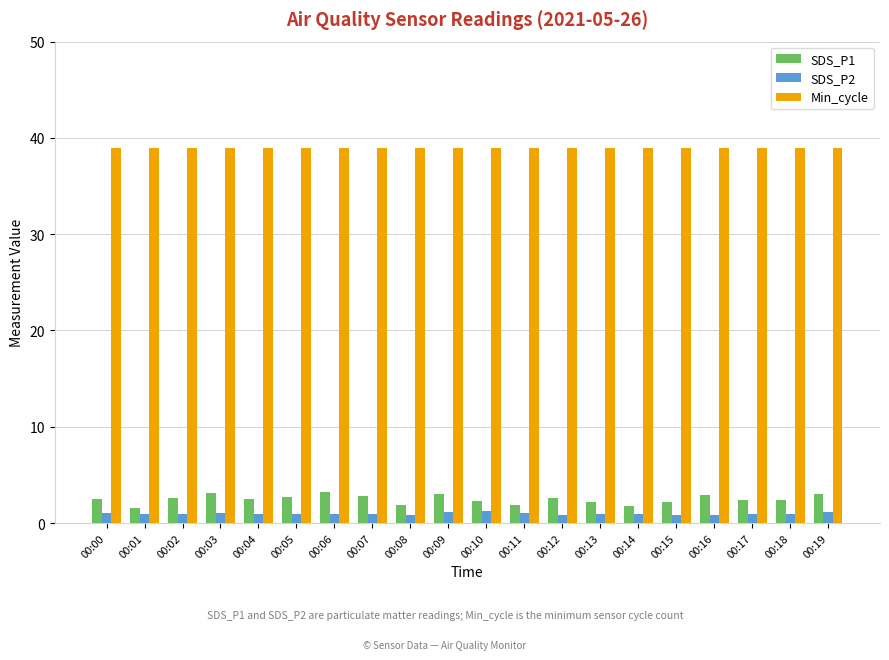

Is the value of Min_cycle at 00:10 greater than the value of SDS_P2 at 00:17?

Yes